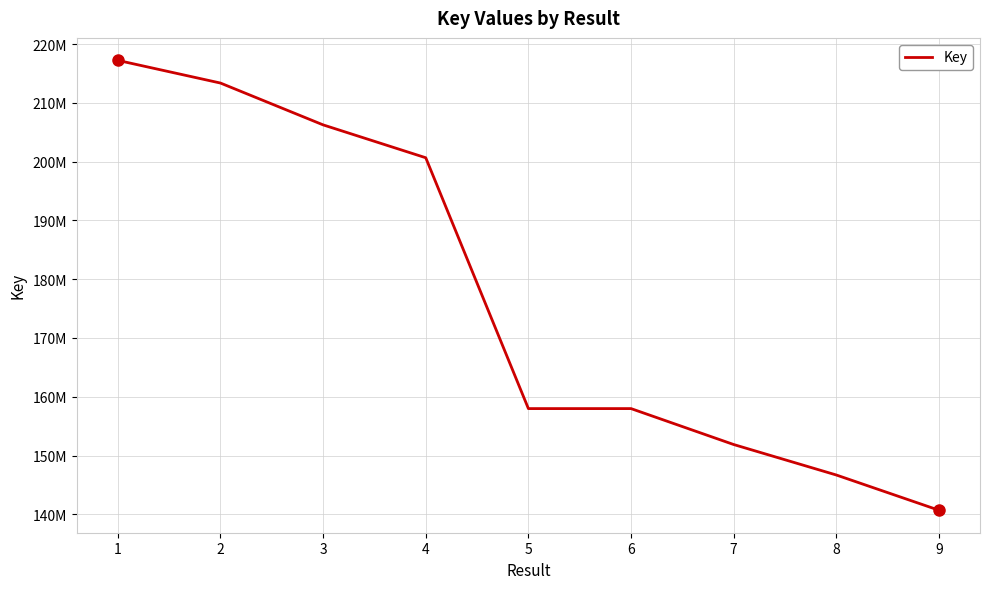

List the labels in order of value, smallest first.

9, 8, 7, 6, 5, 4, 3, 2, 1